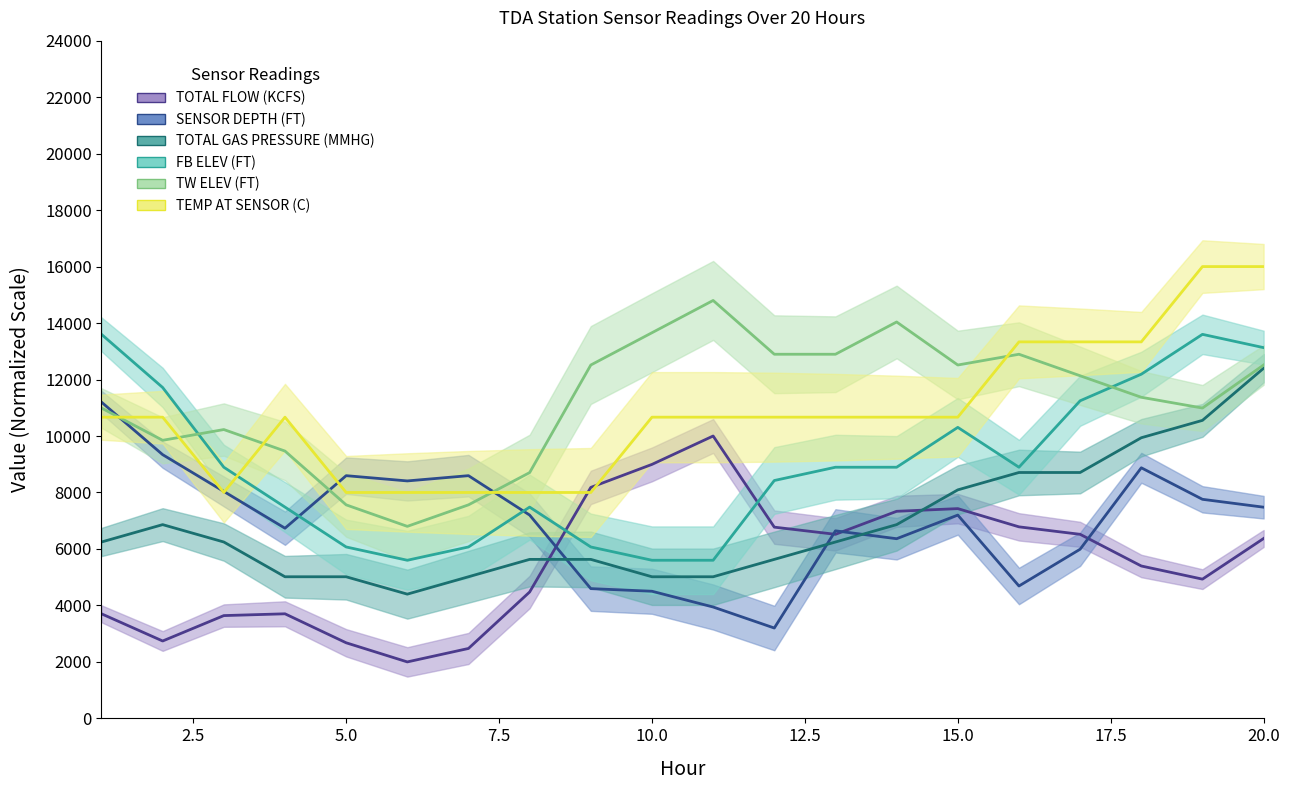

How many interior local peaks does the TEMP AT SENSOR (C) series have?

1